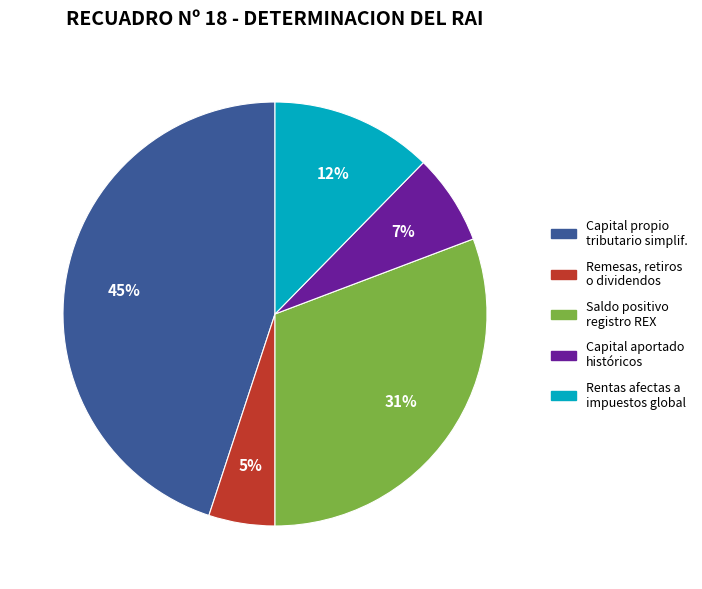

Does Capital propio tributario simplif. represent more than half of the total?

No